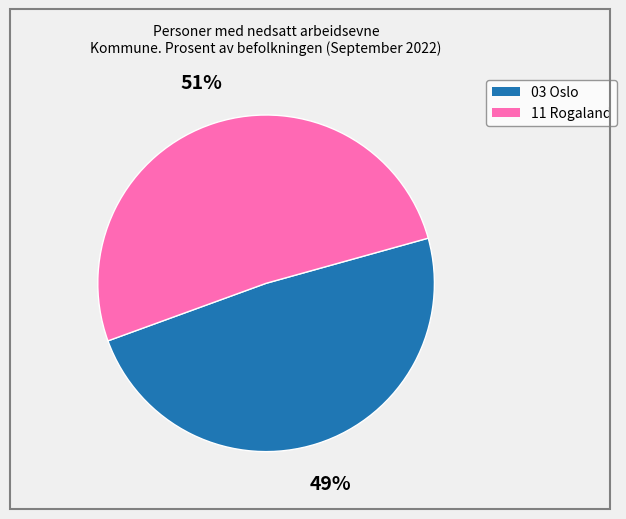

What percentage is the 03 Oslo slice, to the nearest percent?

49%